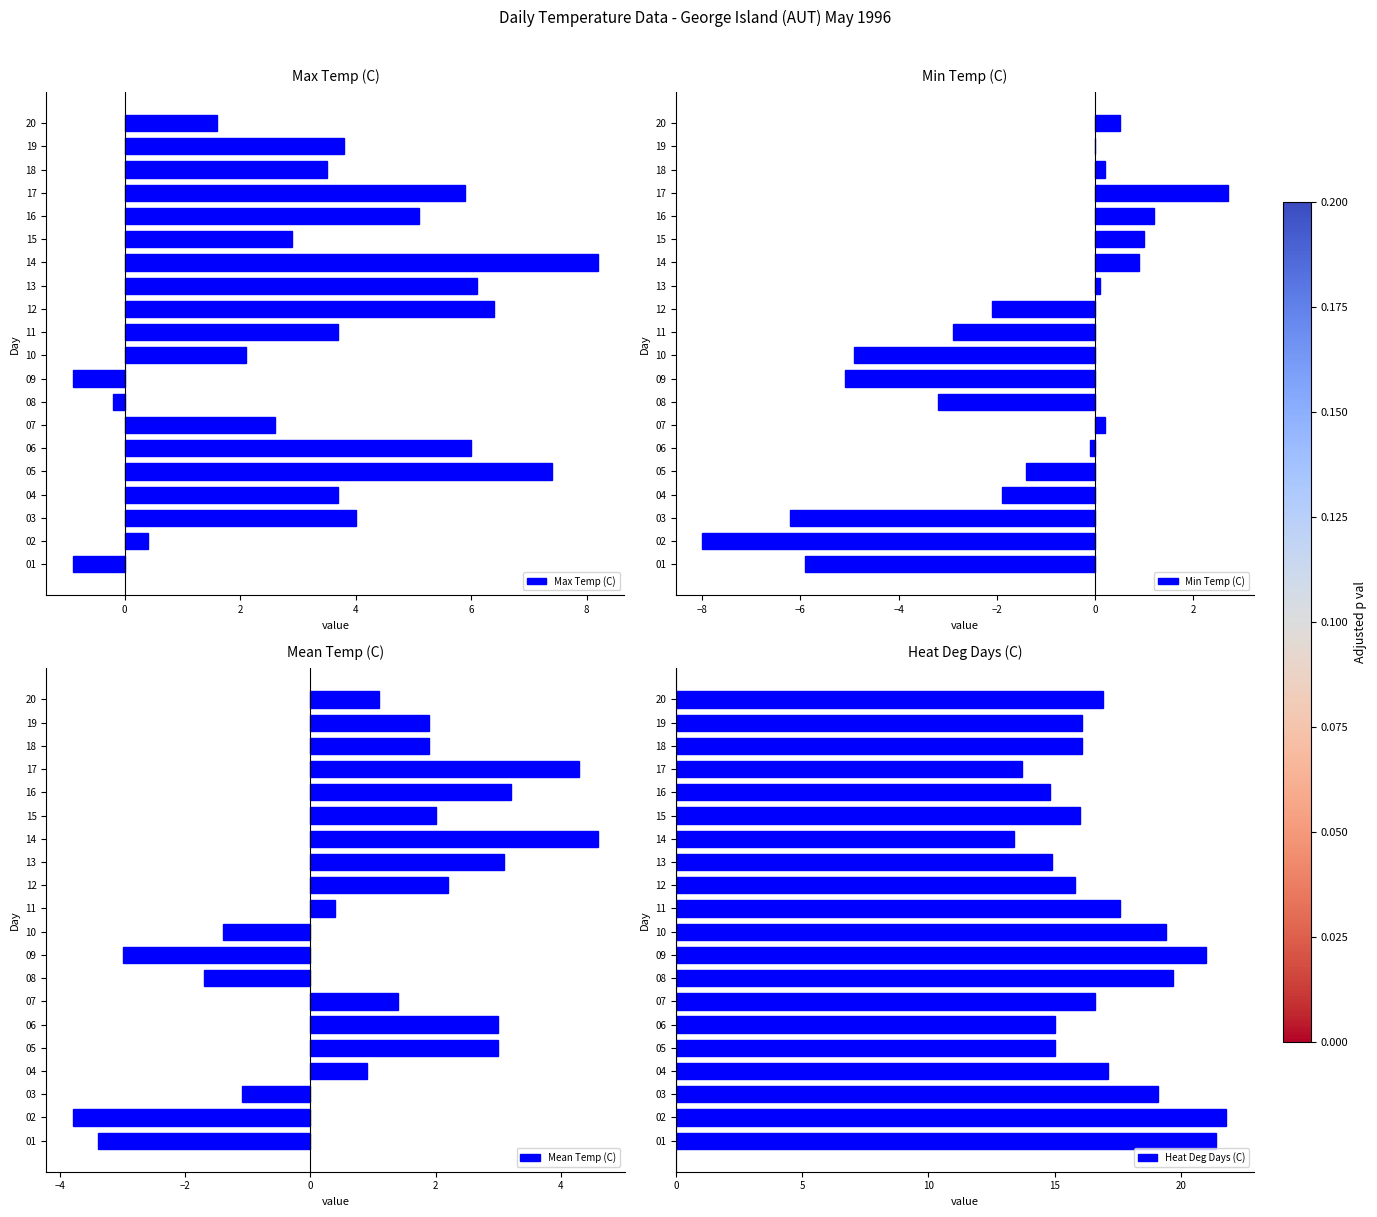

What is the difference between the maximum and minimum values in the Max Temp (C) series?

9.1